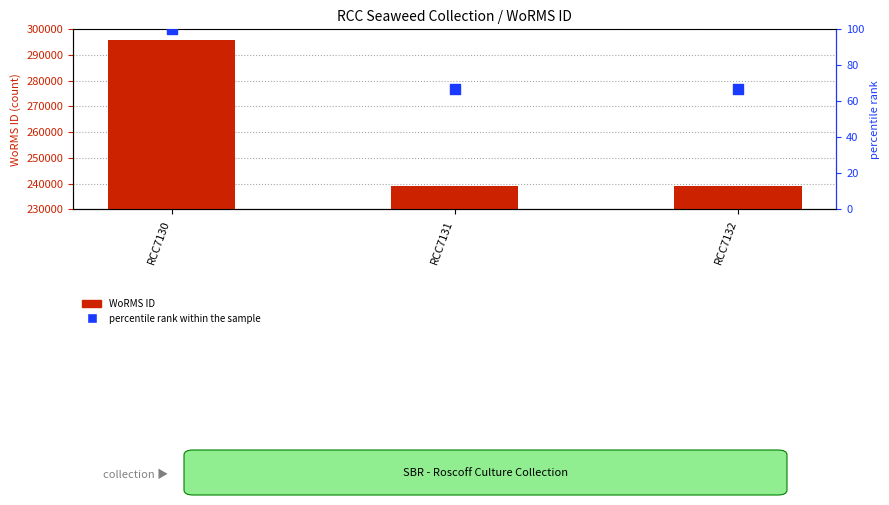

At how many categories does at least one series exceed 68546?

3